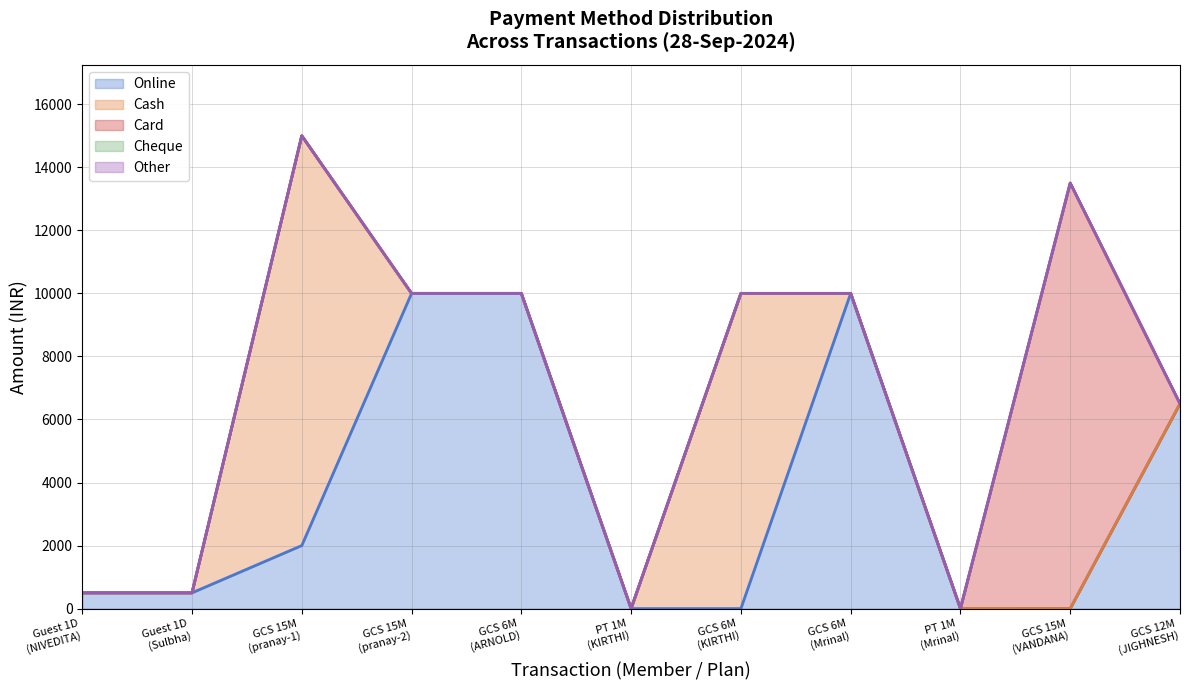

At how many categories does at least one series exceed 13424?

1